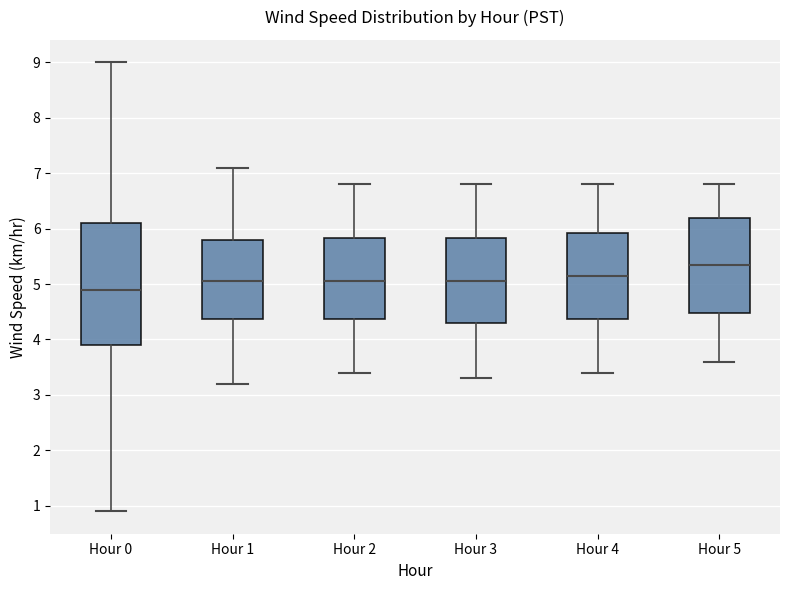

Which box has the lowest median line?

Hour 0